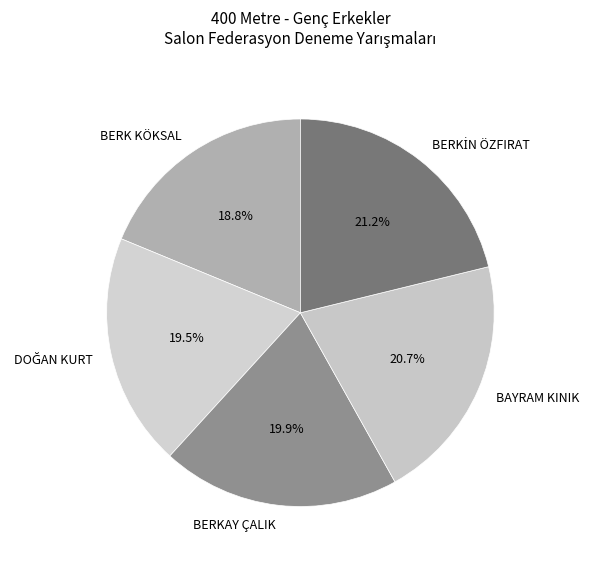

To the nearest percent, what percentage of the pie is BAYRAM KINIK?

21%